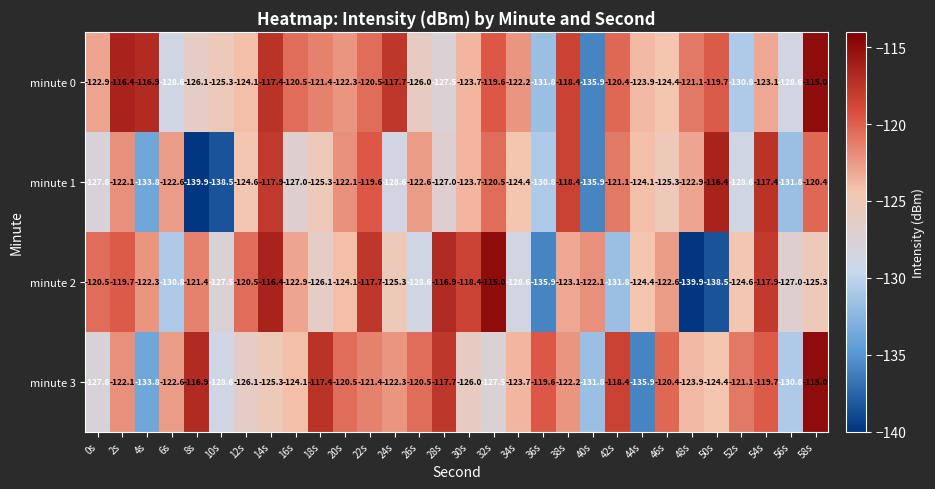

Rank the series at 54s from highest to lowest value.

minute 1, minute 2, minute 3, minute 0